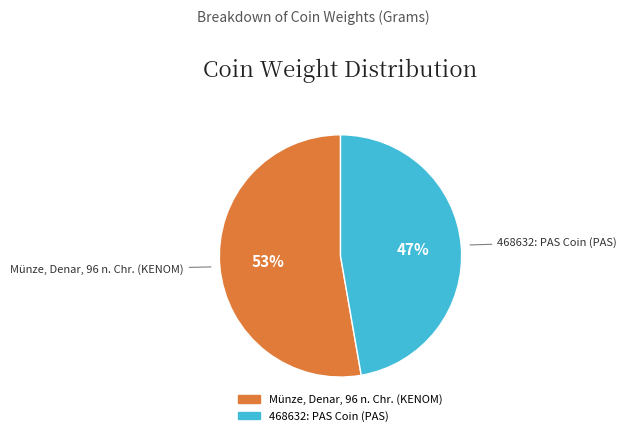

Which category has the biggest portion of the pie?

Münze, Denar, 96 n. Chr. (KENOM)